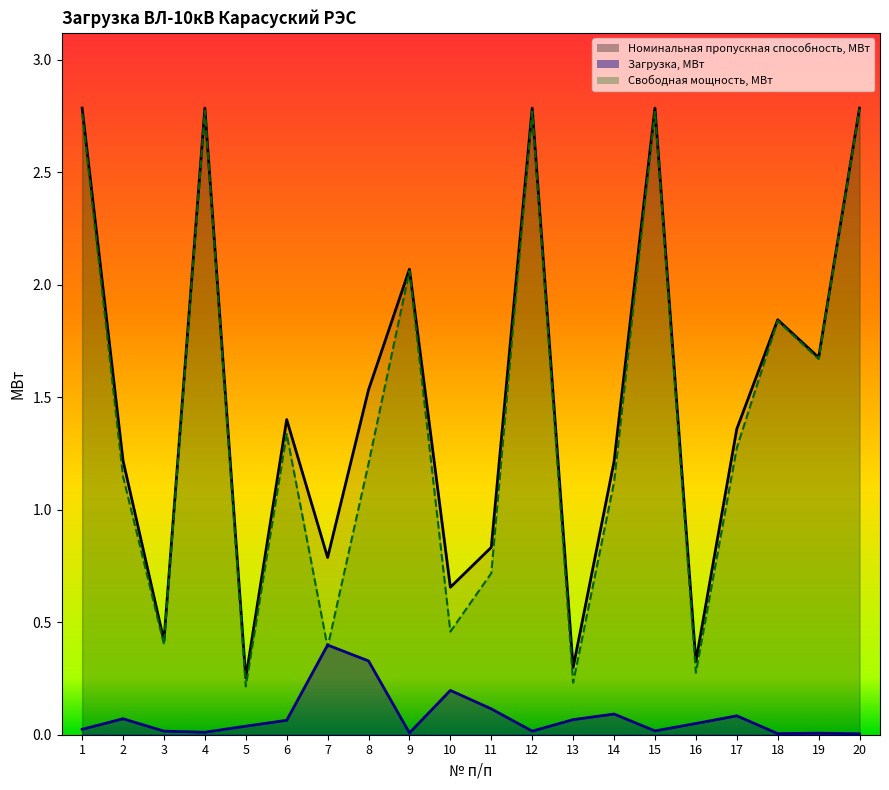

Reading left to right, what are all the values shown in this chart?

Номинальная пропускная способность, МВт: 1=2.8	2=1.2	3=0.4	4=2.8	5=0.3	6=1.4	7=0.8	8=1.5	9=2.1	10=0.7	11=0.8	12=2.8	13=0.3	14=1.2	15=2.8	16=0.3	17=1.4	18=1.8	19=1.7	20=2.8
Загрузка, МВт: 1=0.0	2=0.1	3=0.0	4=0.0	5=0.0	6=0.1	7=0.4	8=0.3	9=0.0	10=0.2	11=0.1	12=0.0	13=0.1	14=0.1	15=0.0	16=0.1	17=0.1	18=0.0	19=0.0	20=0.0
Свободная мощность, МВт: 1=2.8	2=1.1	3=0.4	4=2.8	5=0.2	6=1.3	7=0.4	8=1.2	9=2.1	10=0.5	11=0.7	12=2.8	13=0.2	14=1.1	15=2.8	16=0.3	17=1.3	18=1.8	19=1.7	20=2.8